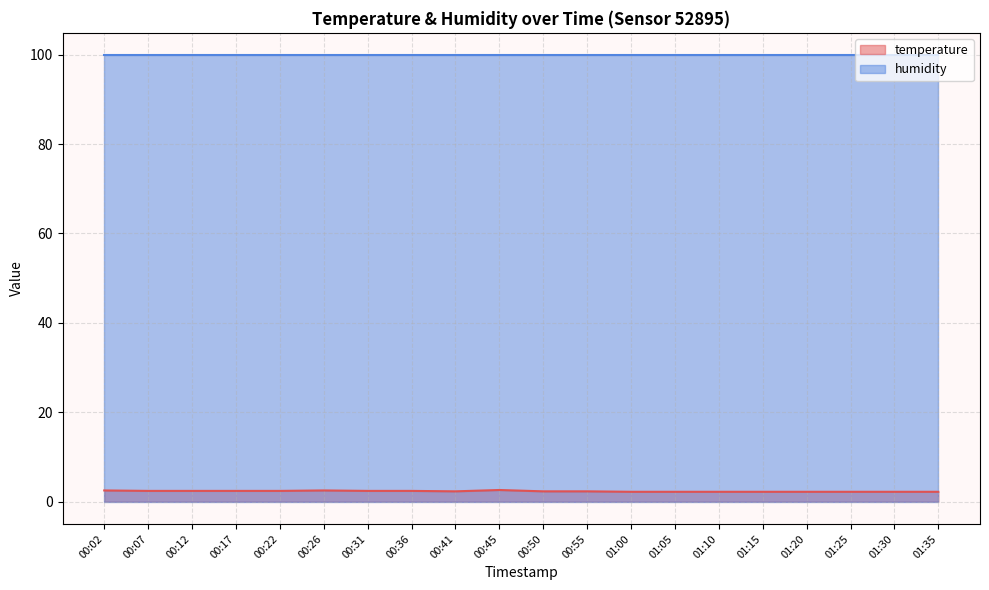

Where is the data nearest to the value 2?

01:00